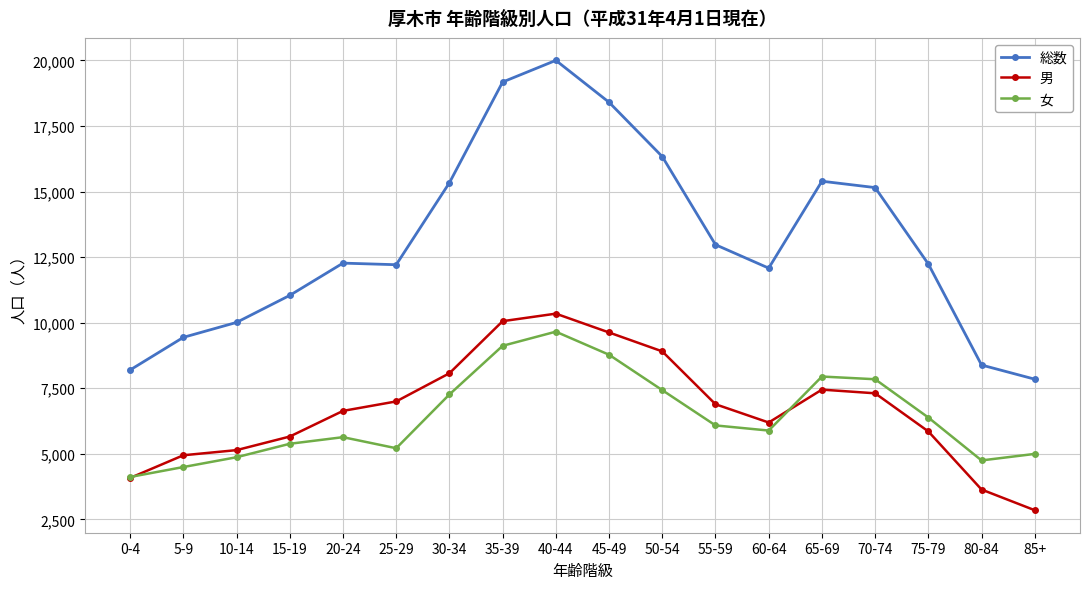

Which series changed the most between 50-54 and 55-59?

総数